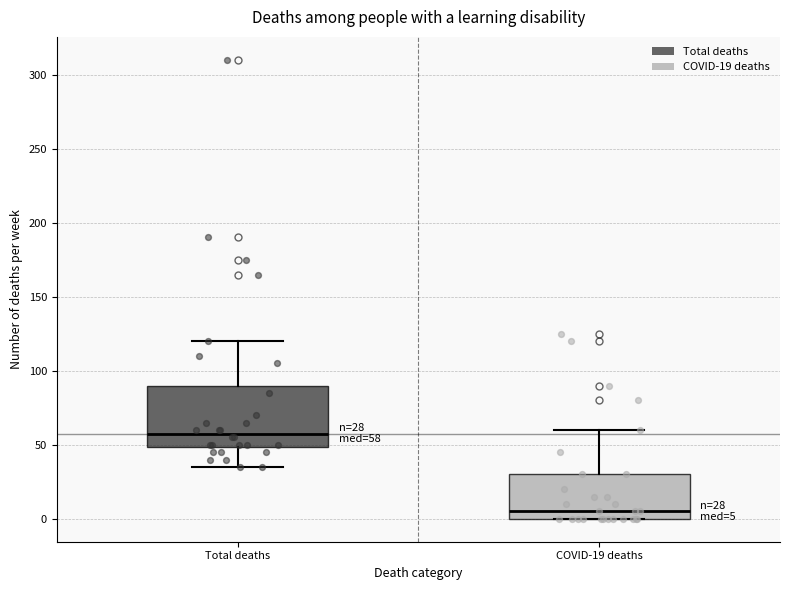

Comparing the boxes themselves (not the whiskers), which one is the tallest?

Total deaths